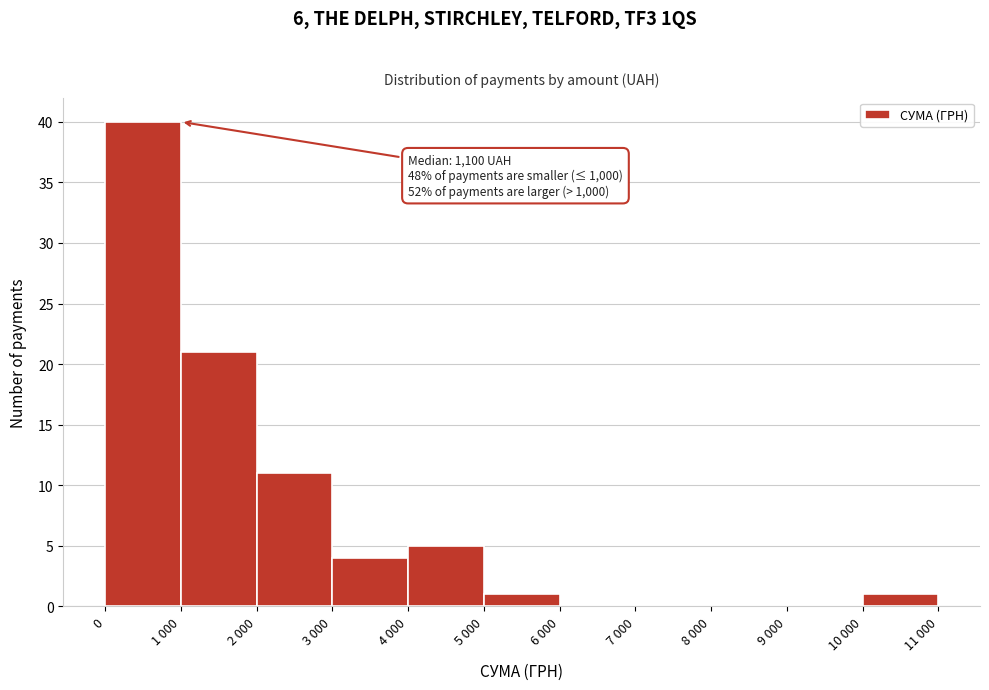

Reading right to left, transcribe all the data shown in this chart.

10 000=1	9 000=0	8 000=0	7 000=0	6 000=0	5 000=1	4 000=5	3 000=4	2 000=11	1 000=21	0=40